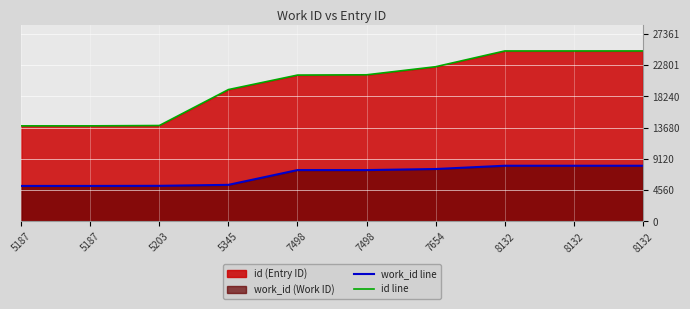

Rank the series by their maximum value, from highest to lowest.

id line, work_id line